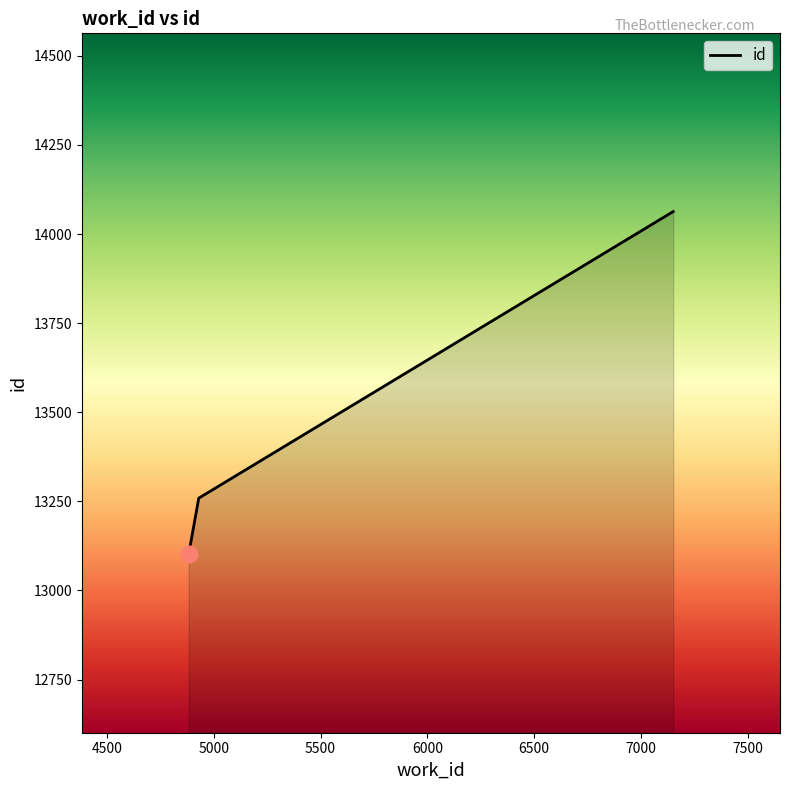

Approximately how many times larger is the value at 4930 compared to 7151?

0.9